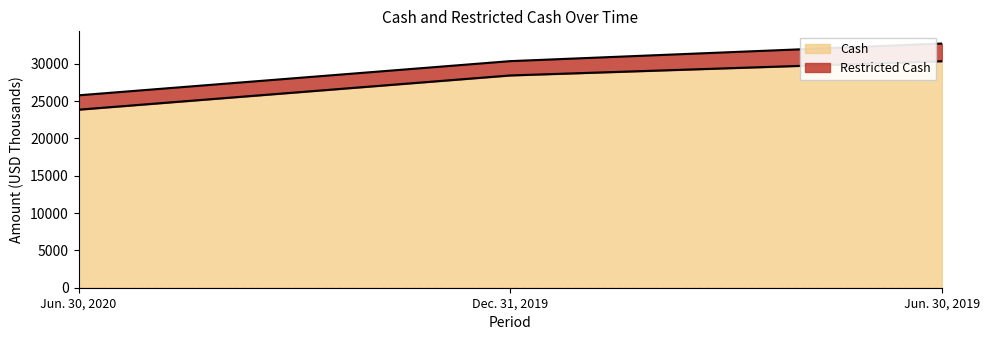

Does the chart have visible grid lines?

No